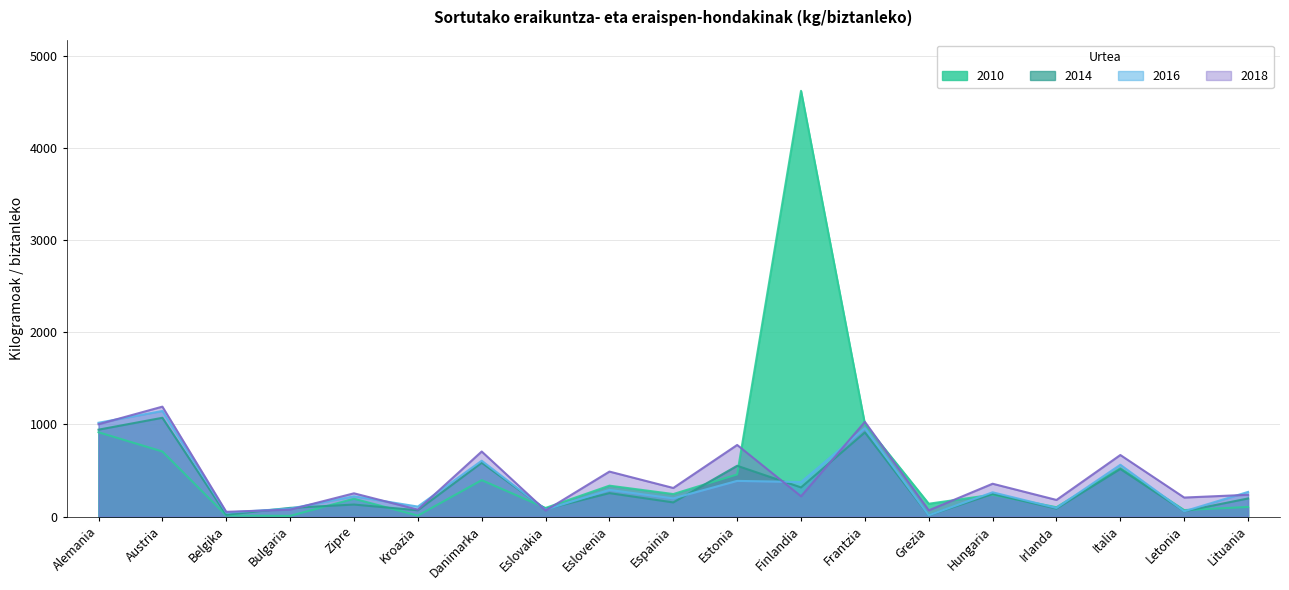

True or false: 2016 has more than 2 interior local peaks.

True